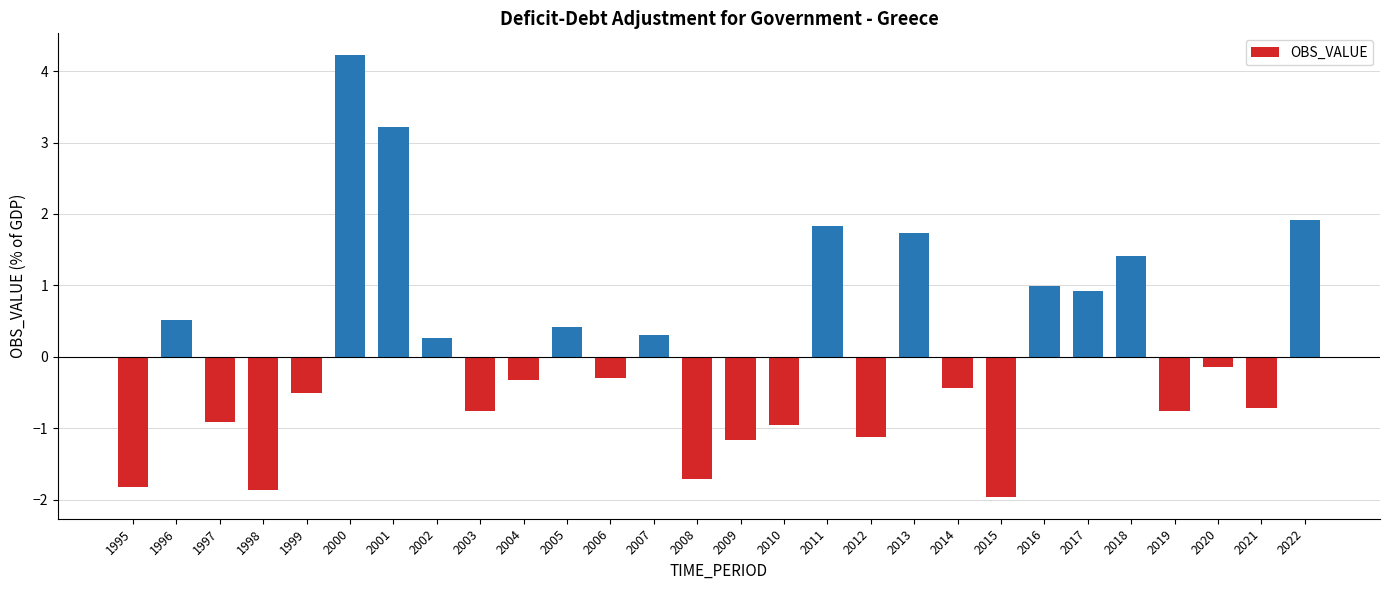

At which label does the data first exceed 0?

1996